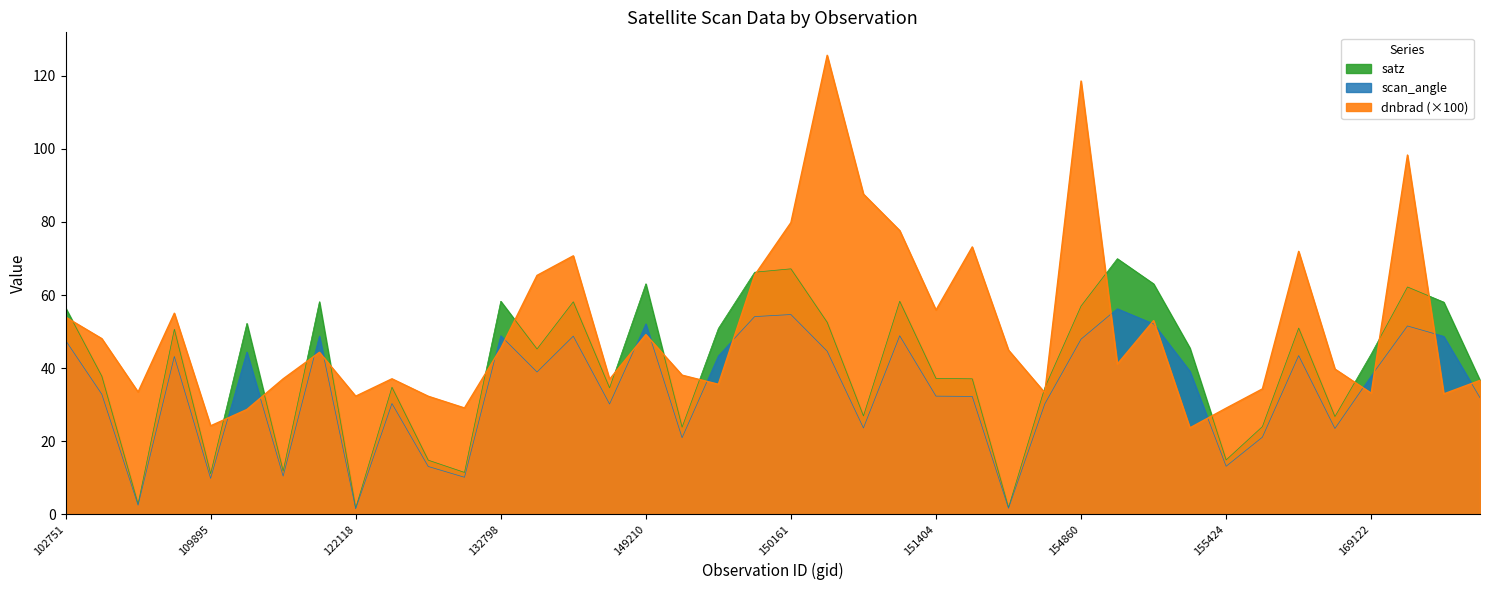

What is the label of the 36th point from the right?

109895